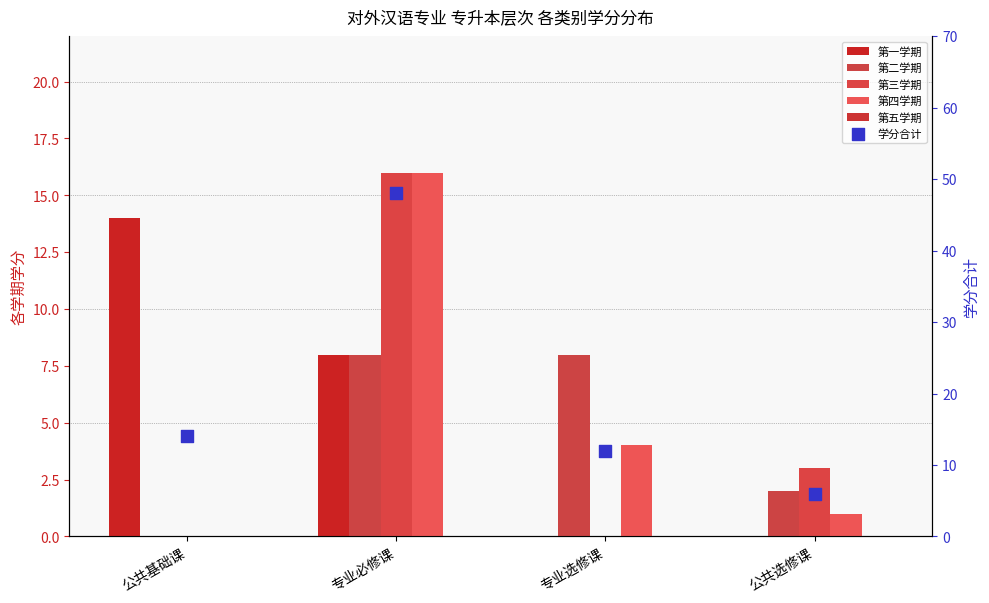

At how many categories does at least one series exceed 35?

1